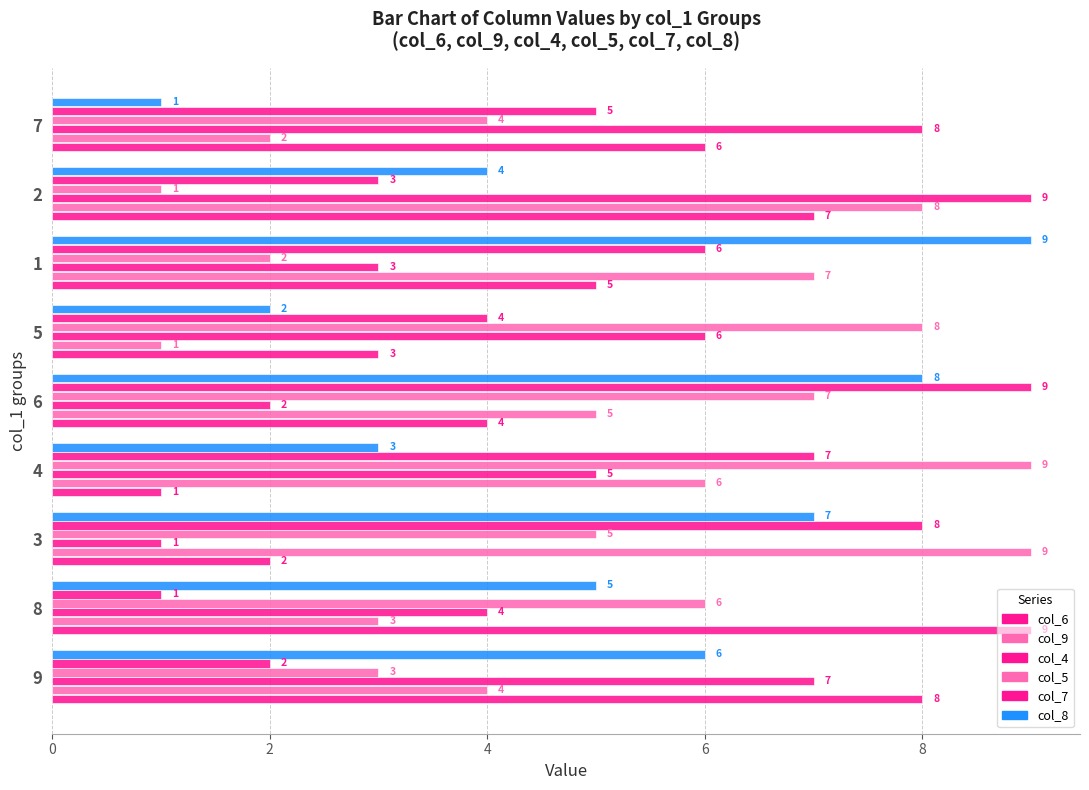

How many distinct data groups are displayed?

6